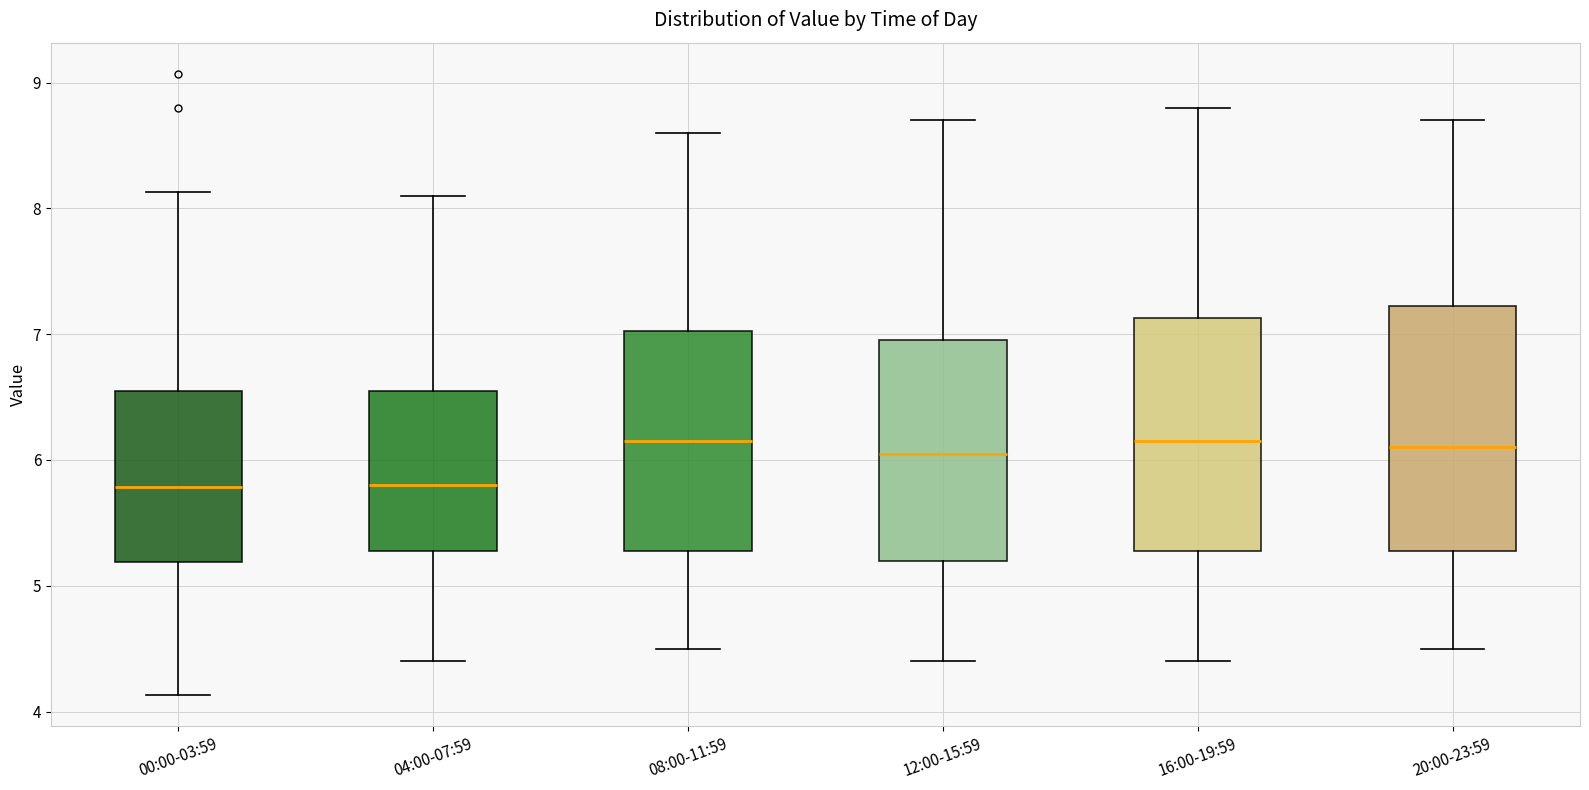

Reading left to right, transcribe this box plot: for each box, give where its median line is, the range the box spans, and where its two whiskers end, as read against the y-axis. The values are not printed on the chart, so give them approximately, as read against the axis.

00:00-03:59: median 5.8, box 5.2 to 6.5, whiskers 4.1 to 8.1
04:00-07:59: median 5.8, box 5.3 to 6.6, whiskers 4.4 to 8.1
08:00-11:59: median 6.2, box 5.3 to 7.0, whiskers 4.5 to 8.6
12:00-15:59: median 6.1, box 5.2 to 7.0, whiskers 4.4 to 8.7
16:00-19:59: median 6.2, box 5.3 to 7.1, whiskers 4.4 to 8.8
20:00-23:59: median 6.1, box 5.3 to 7.2, whiskers 4.5 to 8.7